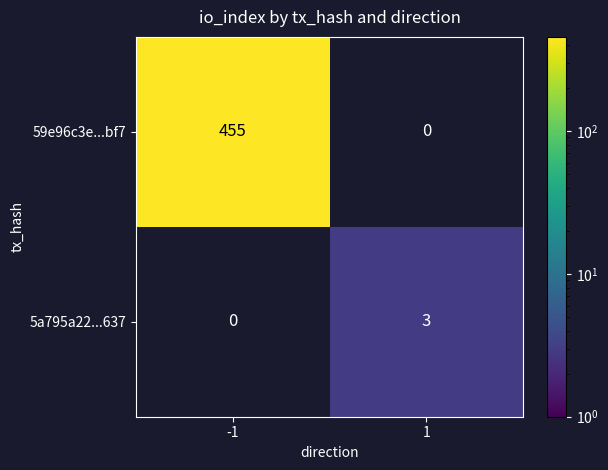

The 59e96c3e...bf7 series shows 647 at -1. True or false?

False